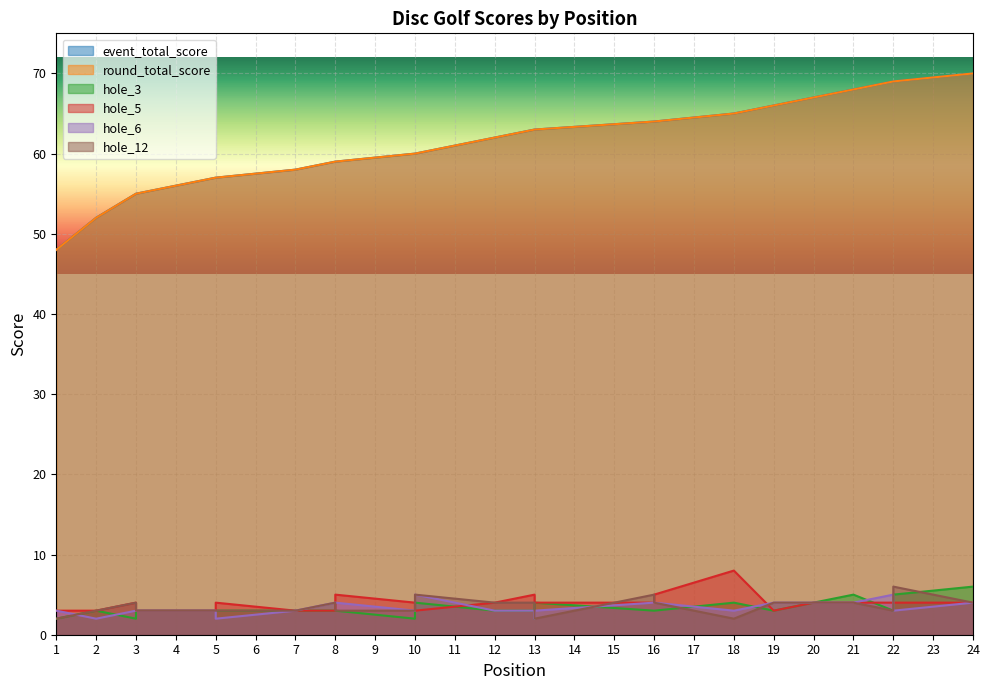

The hole_5 series shows 1 at 5. True or false?

False